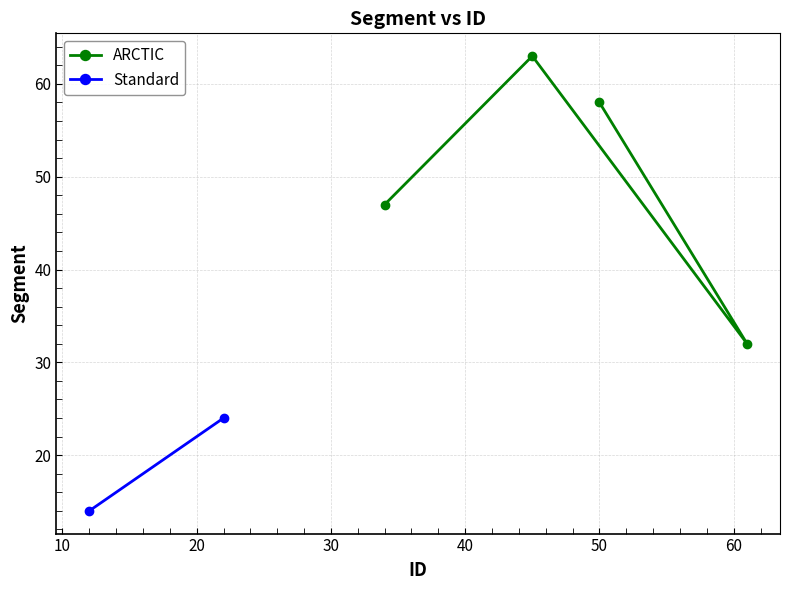

What is the value of the ARCTIC point at the 1st from the left?

47